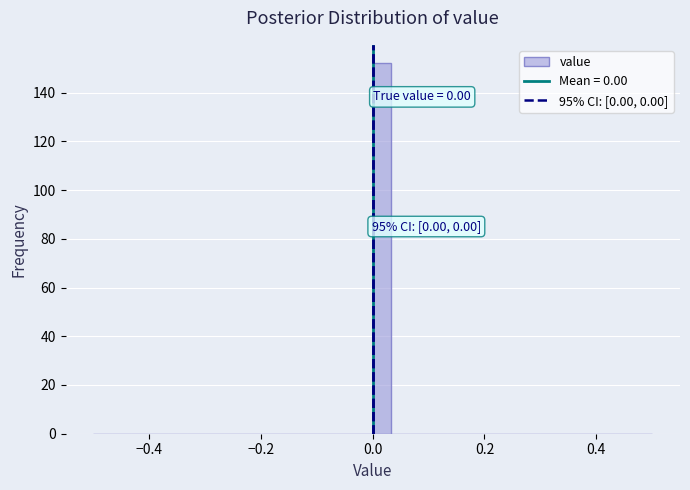

Around what value on the x-axis is the tallest bar? Give the approximate position of its centre, as read against the axis.

0.02